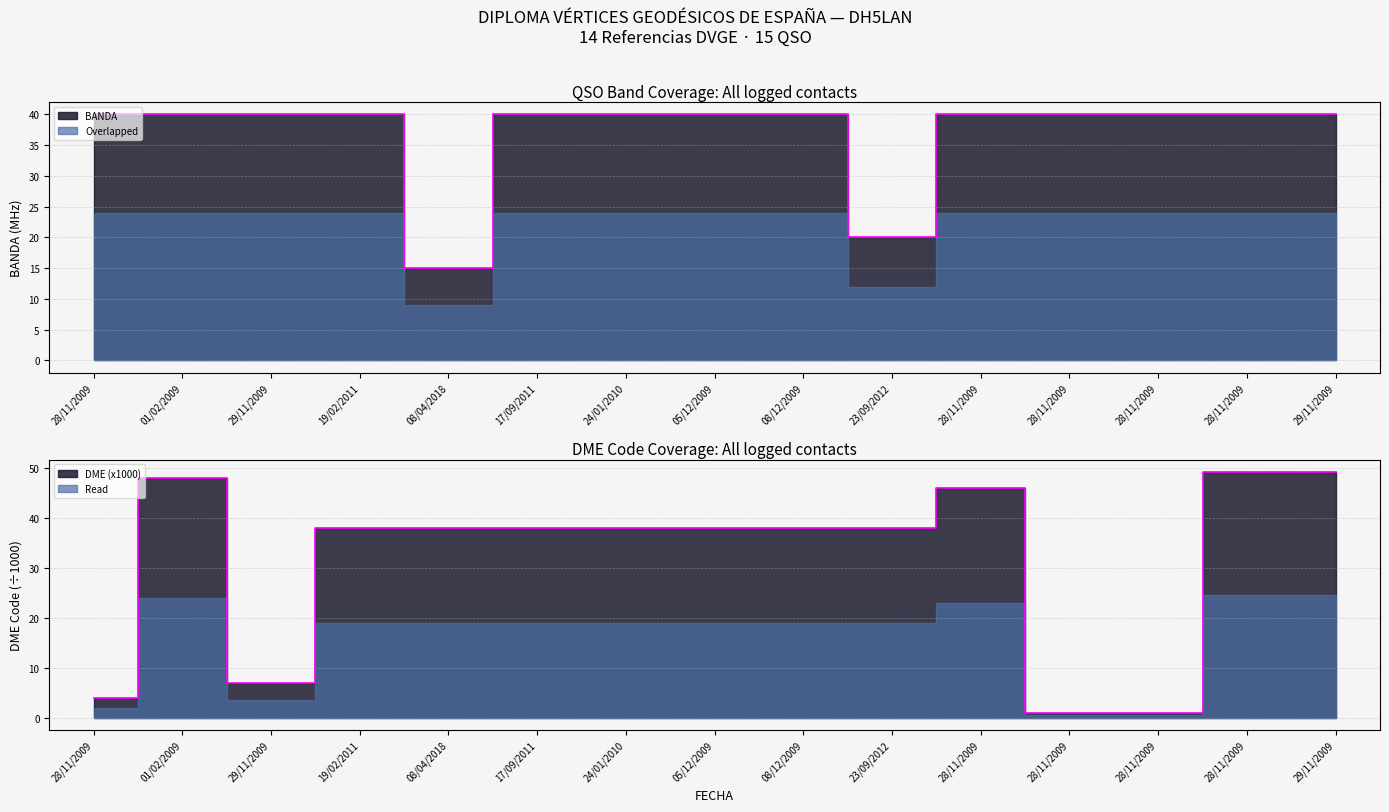

Does the chart display data point markers on the line(s)?

No